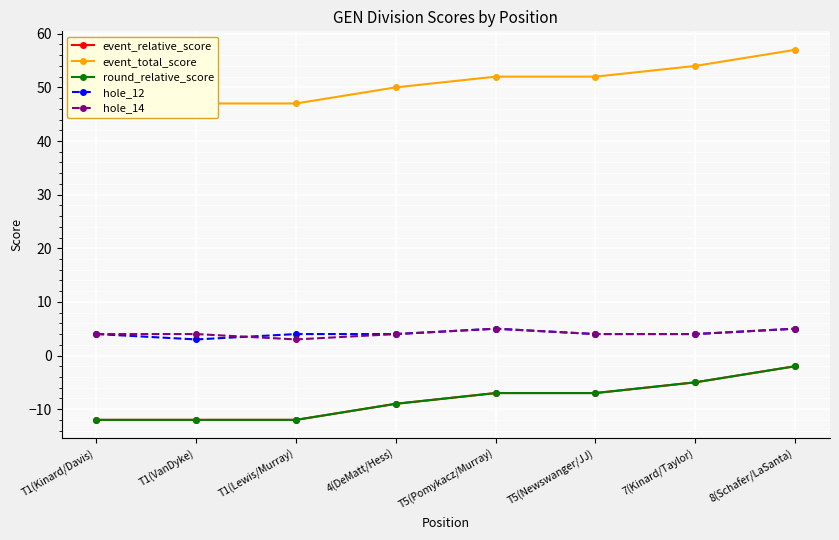

How many lines are shown in the chart?

5